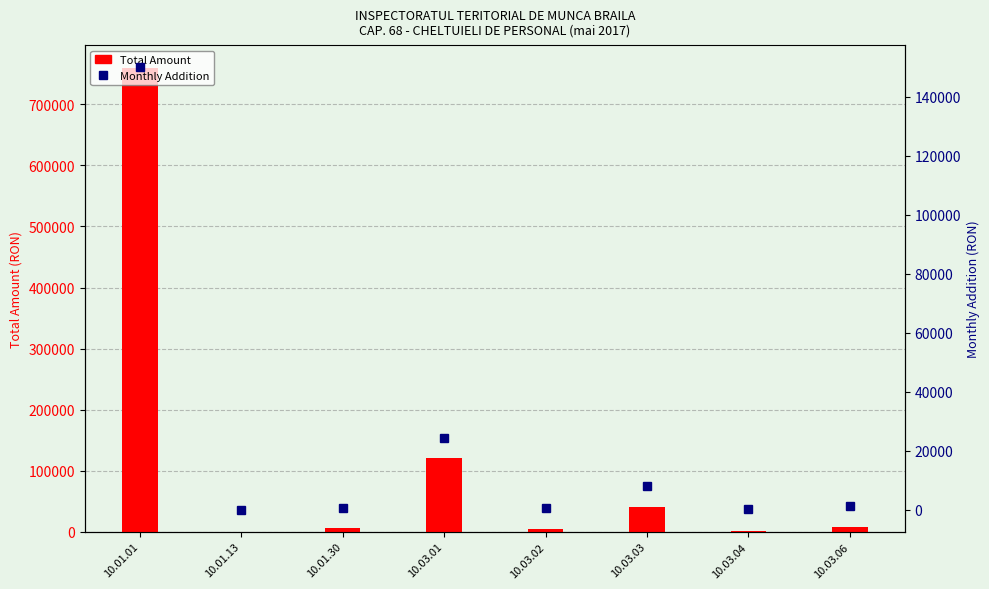

What is the maximum value shown in the chart?

759086